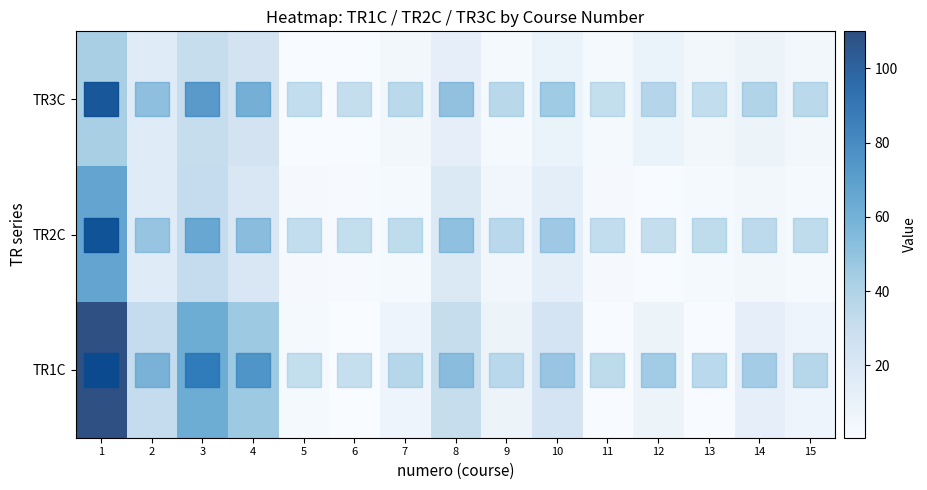

Reading left to right, extract all data points from this chart.

TR3C: 1=43.0	2=16.0	3=31.0	4=25.0	5=1.0	6=1.0	7=4.0	8=12.0	9=3.0	10=9.0	11=3.0	12=9.0	13=4.0	14=8.0	15=4.0
TR2C: 1=67.0	2=16.0	3=32.0	4=21.0	5=2.0	6=1.5	7=3.0	8=19.0	9=5.0	10=14.0	11=2.0	12=1.0	13=3.0	14=4.0	15=3.0
TR1C: 1=110.0	2=32.0	3=63.0	4=46.0	5=3.0	6=0.5	7=7.0	8=31.0	9=8.0	10=23.0	11=1.0	12=8.0	13=1.0	14=12.0	15=7.0